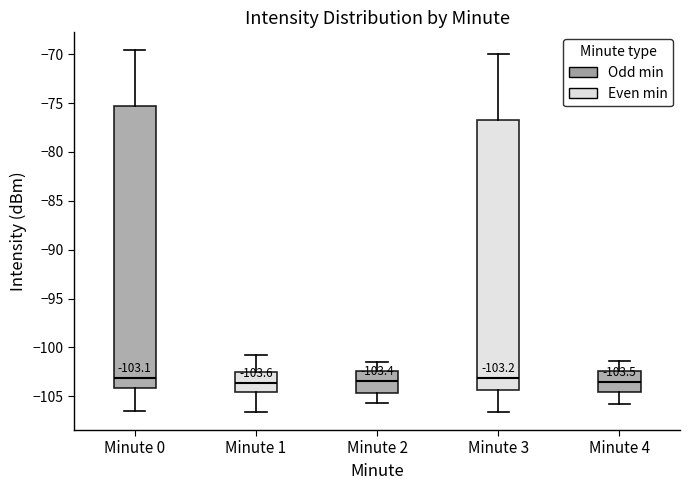

Which box is the tallest, from its lower edge to its upper edge?

Minute 0